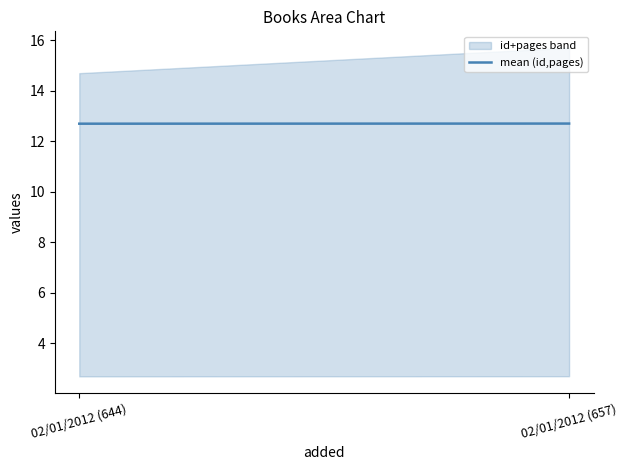

How many lines are shown in the chart?

1